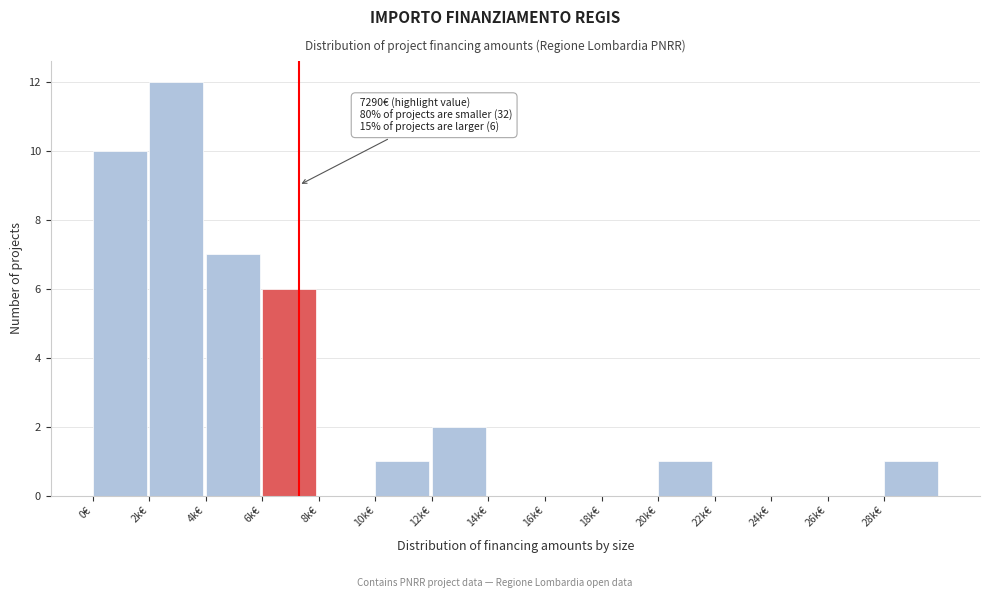

Reading left to right, what are all the values shown in this chart?

0€=10	2k€=12	4k€=7	6k€=6	8k€=0	10k€=1	12k€=2	14k€=0	16k€=0	18k€=0	20k€=1	22k€=0	24k€=0	26k€=0	28k€=1